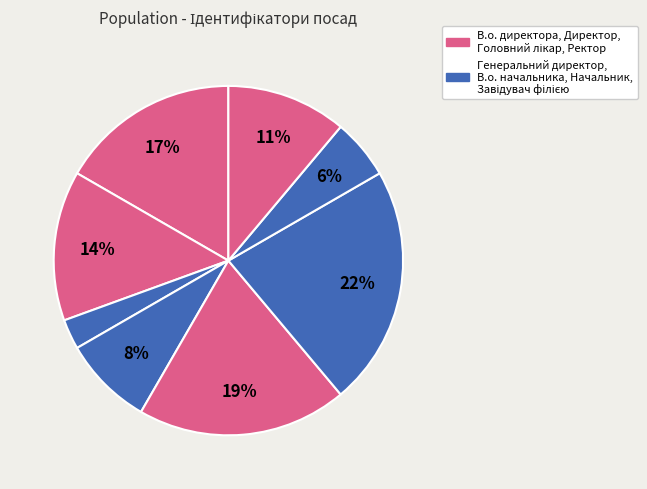

How many slices are in this pie chart?

8